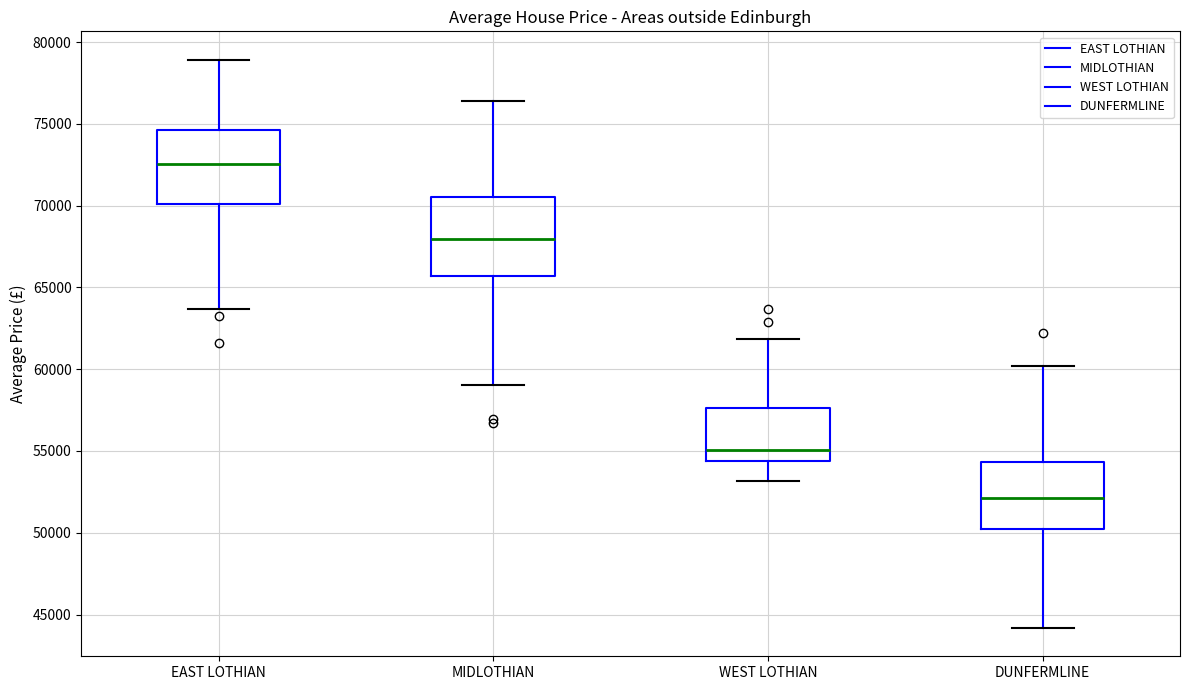

Which box has the lowest median line?

DUNFERMLINE